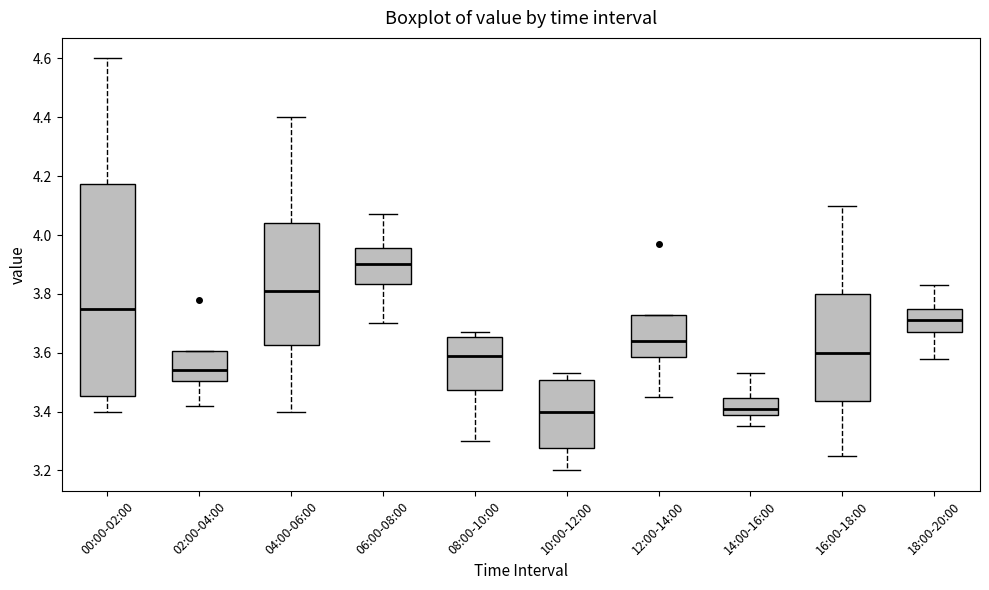

Where is the upper edge of the box for 06:00-08:00 on the y-axis? The values are not printed on the chart, so give them approximately, as read against the axis.

3.96